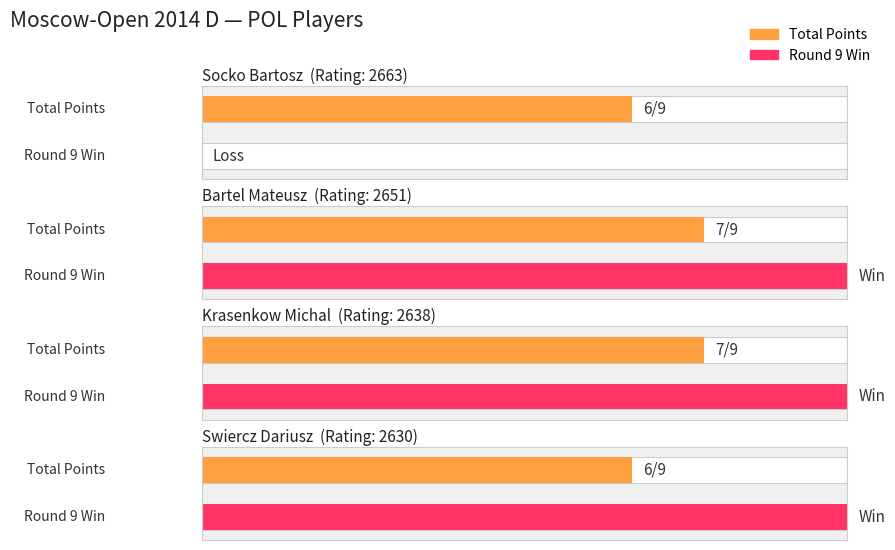

Reading left to right, what are all the values shown in this chart?

Points: 6	7	7	6
Round 9 Result: 0	1	1	1